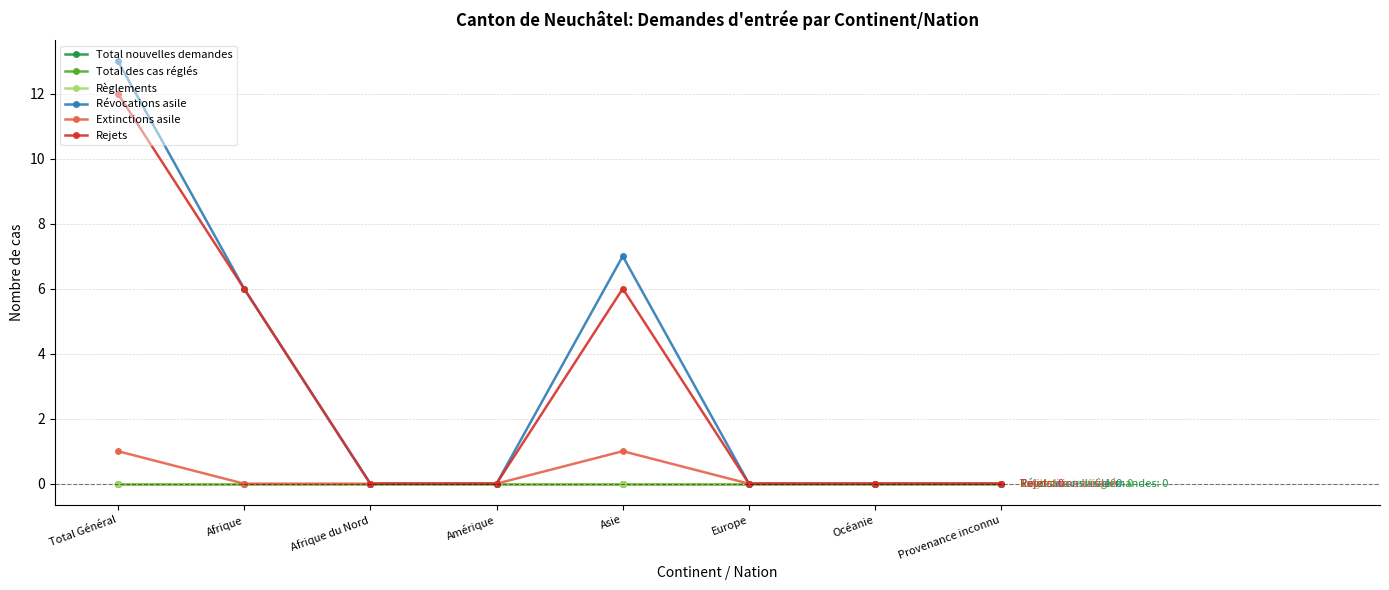

Reading right to left, extract all data points from this chart.

Total nouvelles demandes: 0	0	0	0	0	0	0	0
Total des cas réglés: 0	0	0	0	0	0	0	0
Règlements: 0	0	0	0	0	0	0	0
Révocations asile: 0	0	0	7	0	0	6	13
Extinctions asile: 0	0	0	1	0	0	0	1
Rejets: 0	0	0	6	0	0	6	12